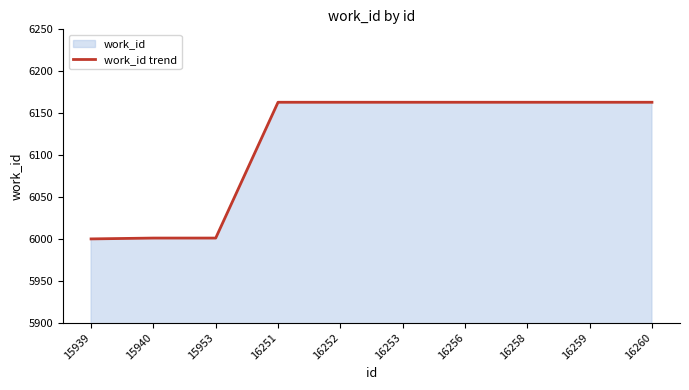

List the labels in order of value, smallest first.

15939, 15940, 15953, 16251, 16252, 16253, 16256, 16258, 16259, 16260